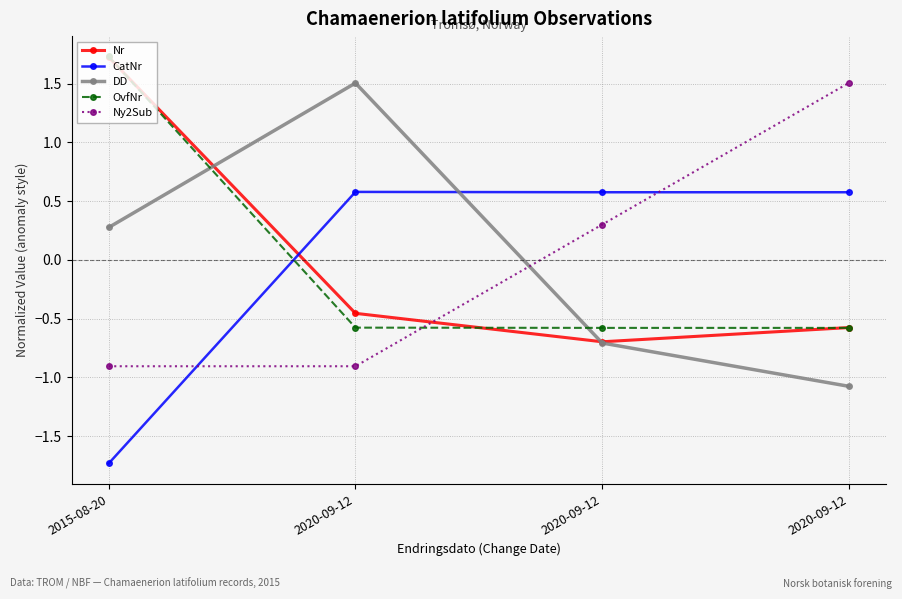

What is the label of the 3rd point from the right?

2020-09-12